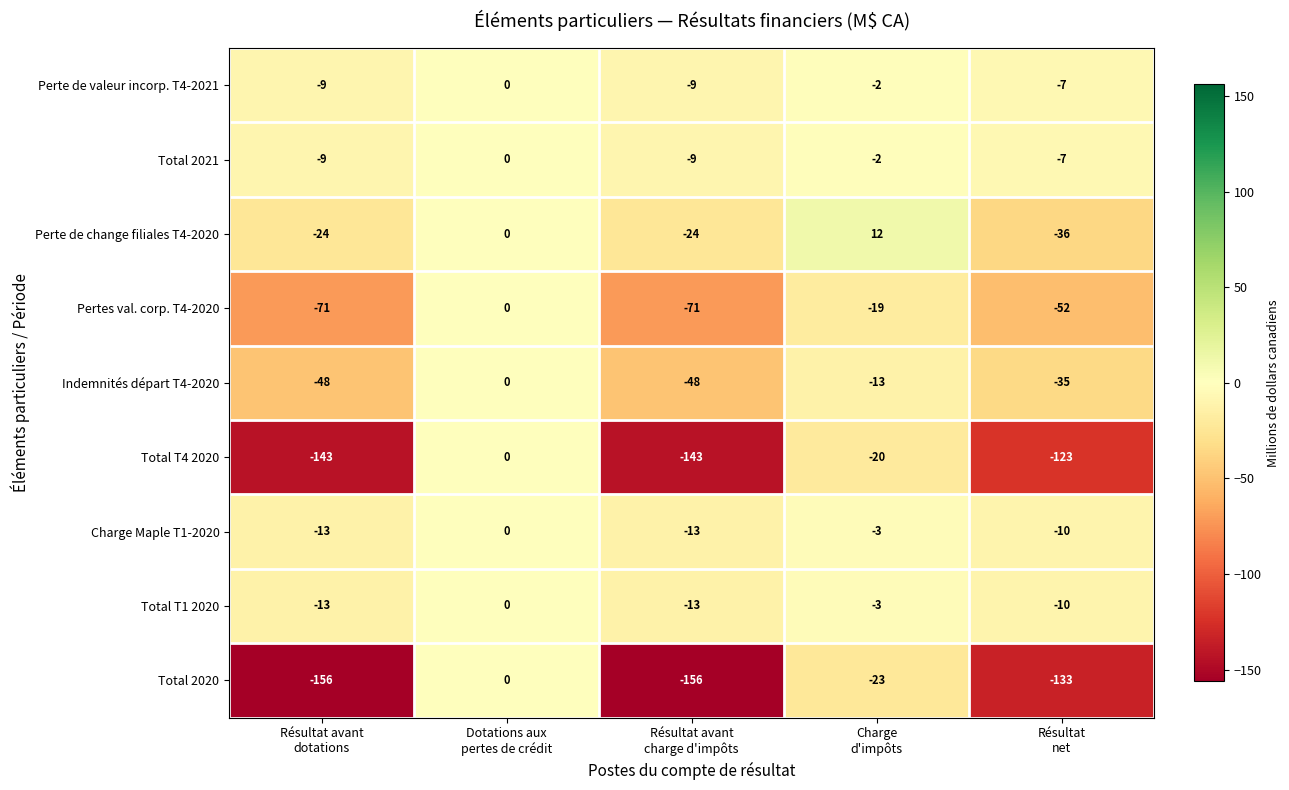

What is the spread (max minus min) of values at Résultat avant
charge d'impôts?

147